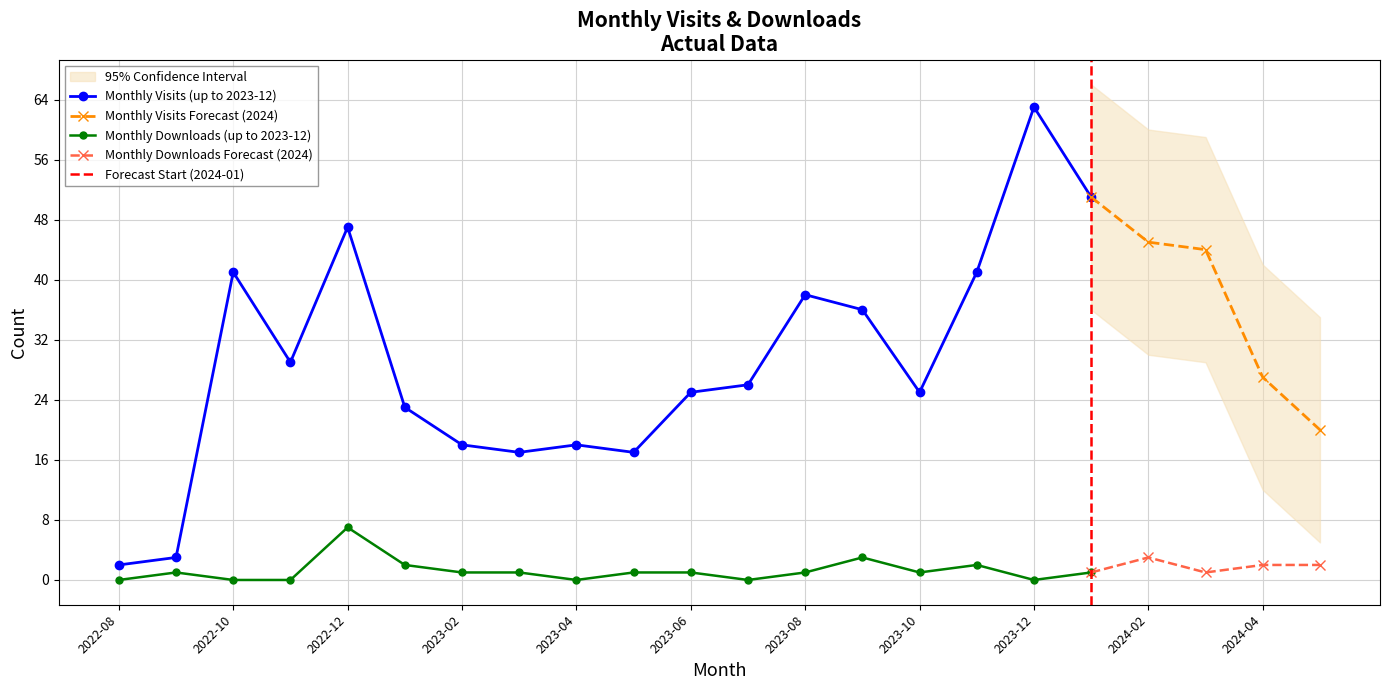

What is the label of the 17th point from the left?

2023-12